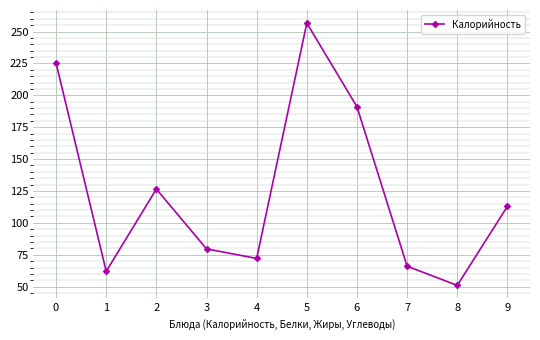

What is the average value?

124.3